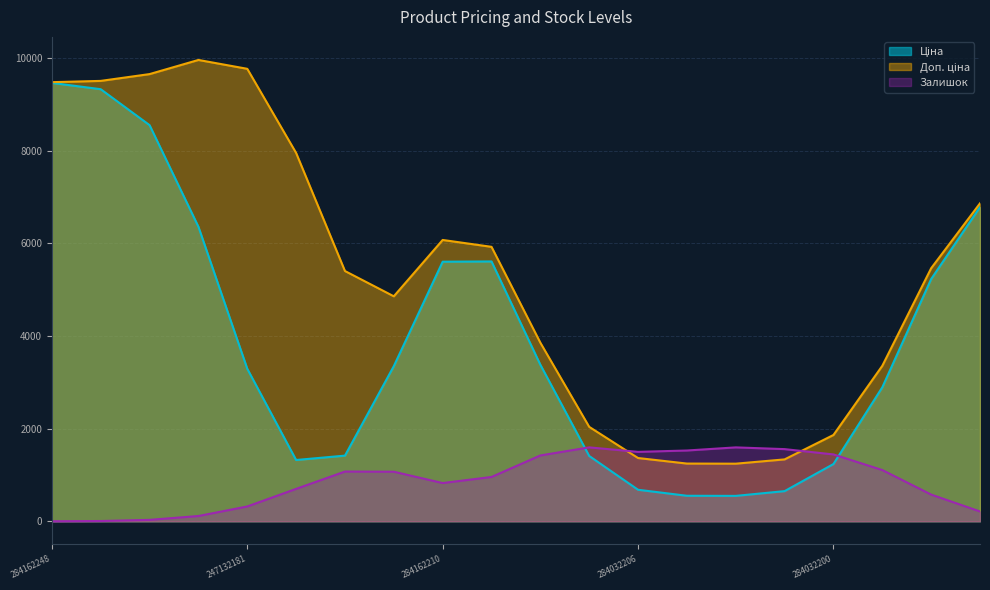

True or false: Залишок has a value of 1499.5 at 284032206.

True